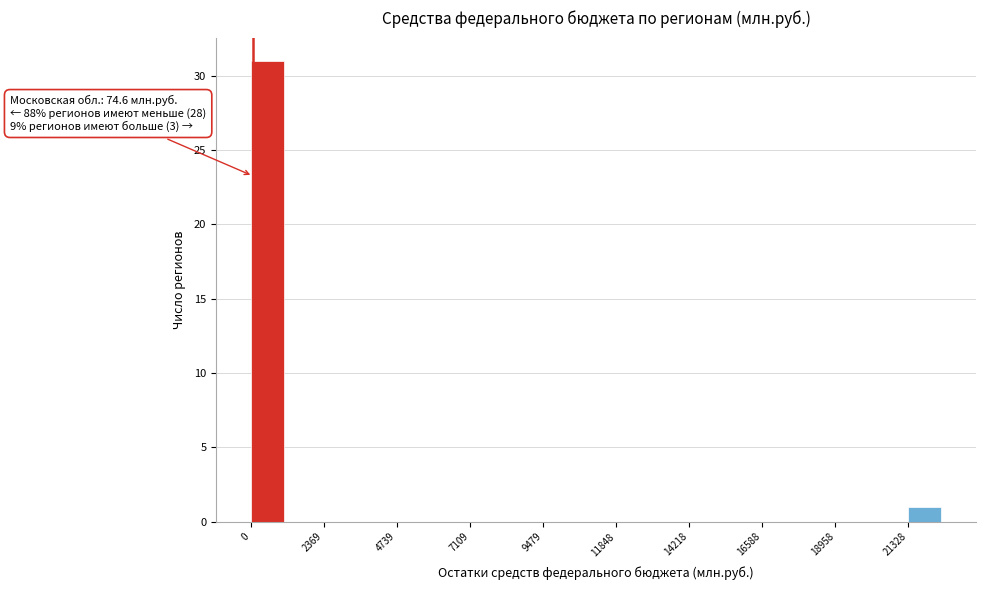

Around what value on the x-axis is the tallest bar? Give the approximate position of its centre, as read against the axis.

500